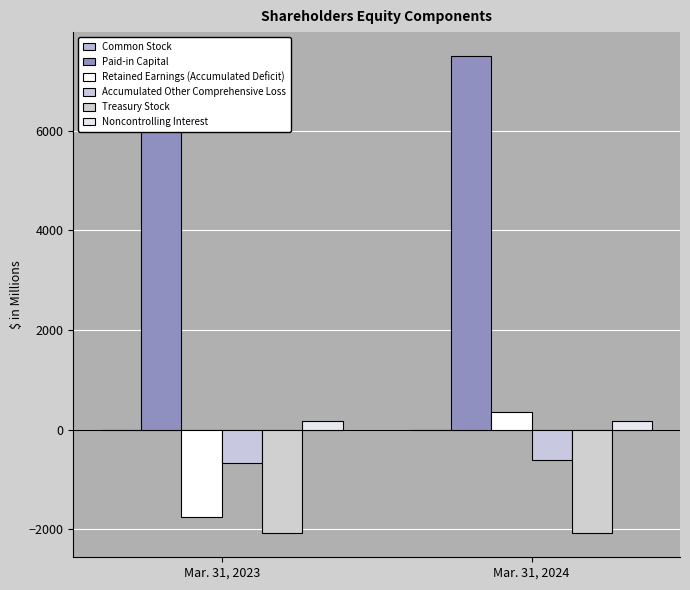

Are the bars grouped side by side (vs. stacked)?

Yes